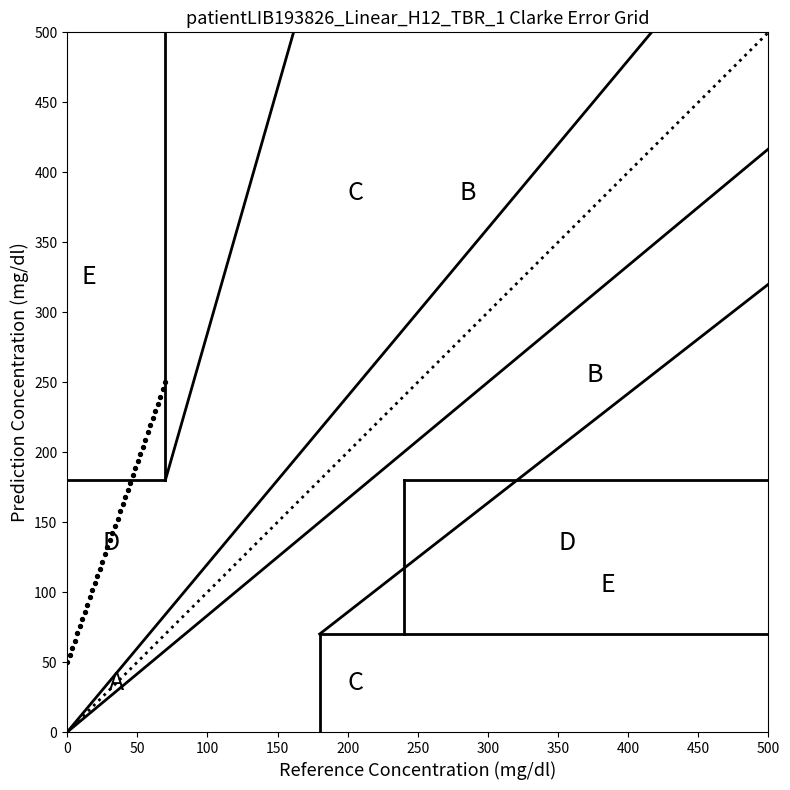

What is the range of Y values (max minus min)?

200.0